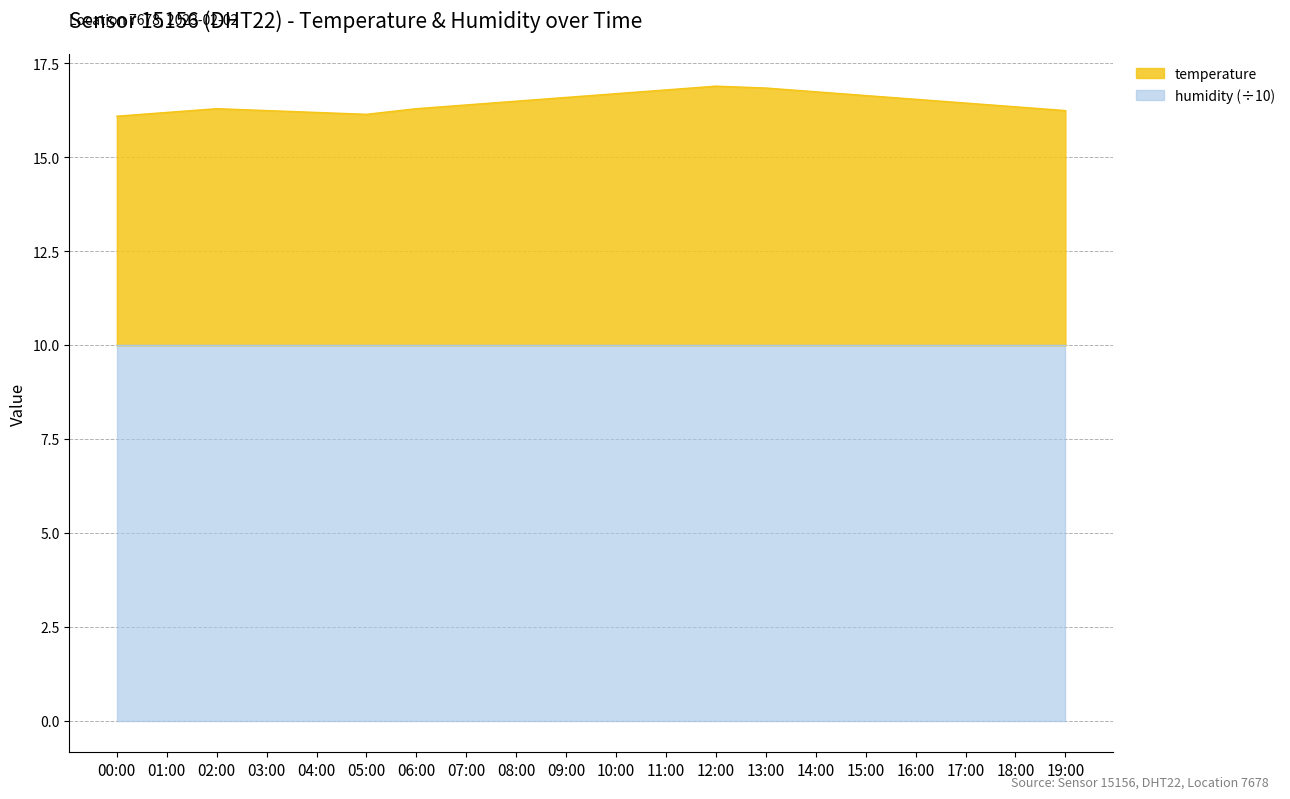

What is the difference between the maximum and minimum values?

0.8